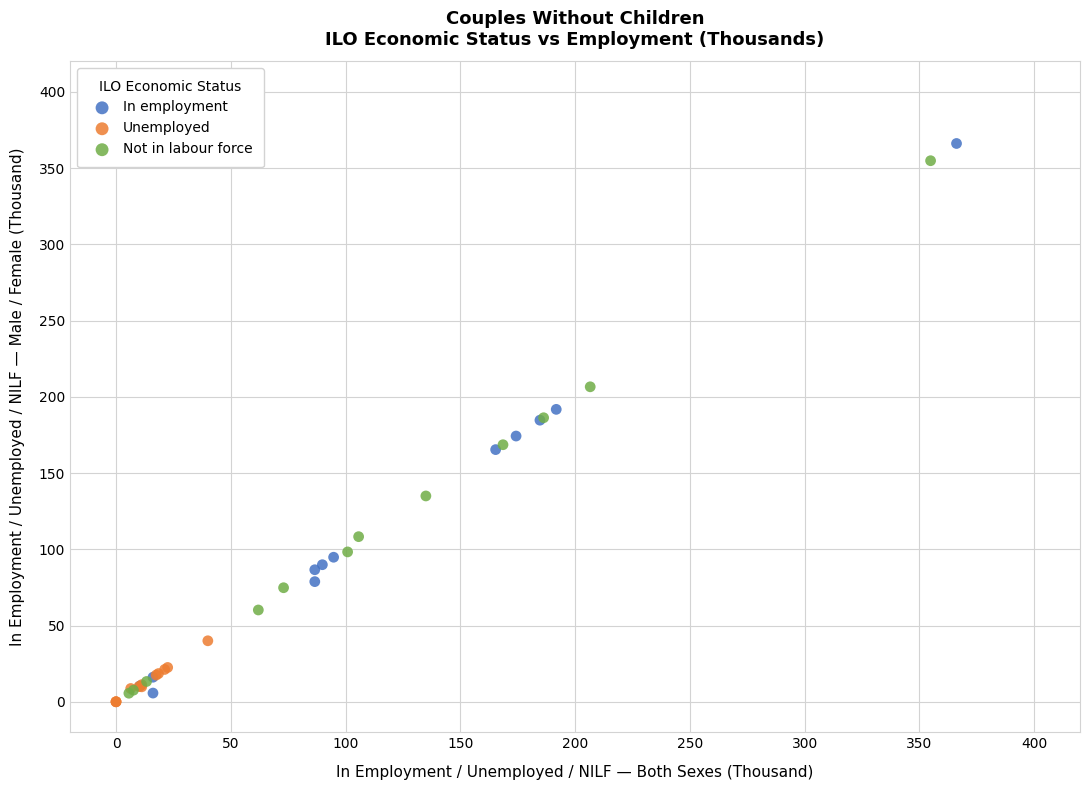

Which series has the largest Y range (max minus min)?

In employment